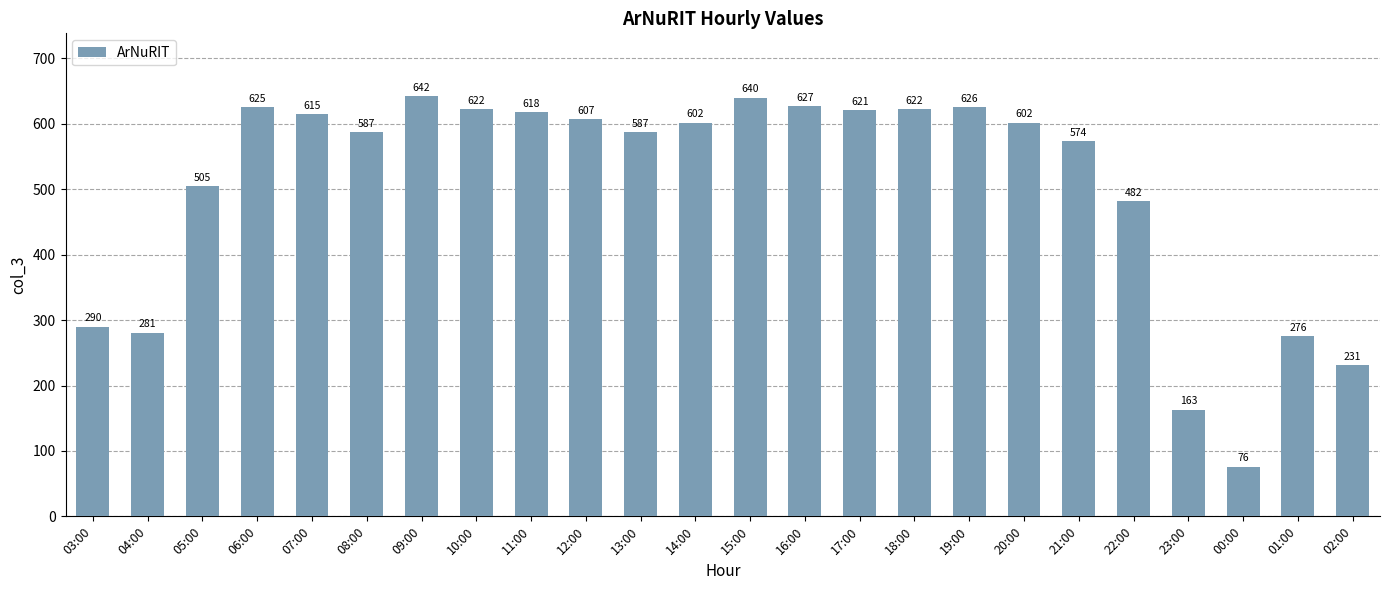

How many series are shown in this chart?

1